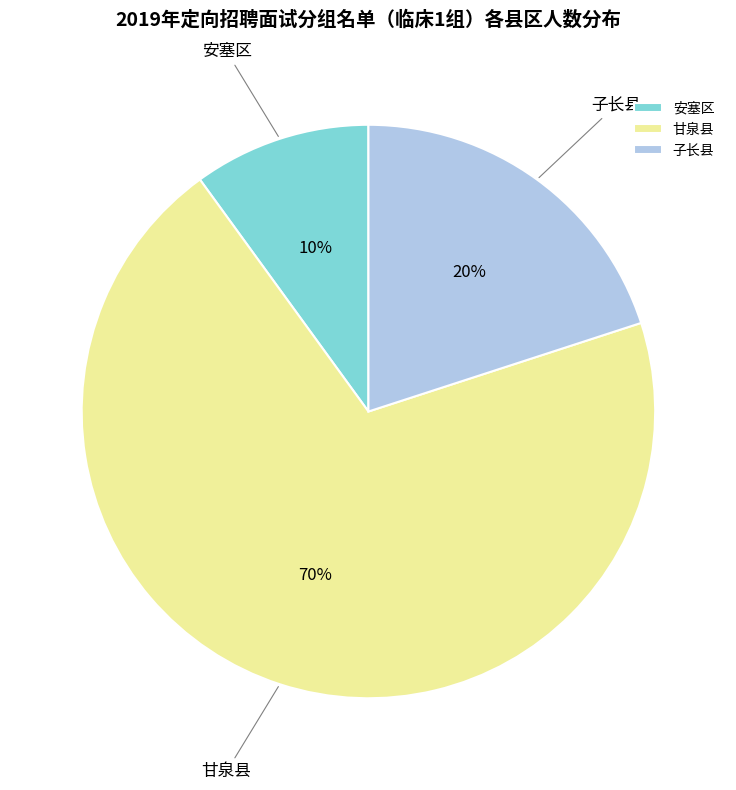

Combined, do 甘泉县 and 安塞区 account for over 50%?

Yes